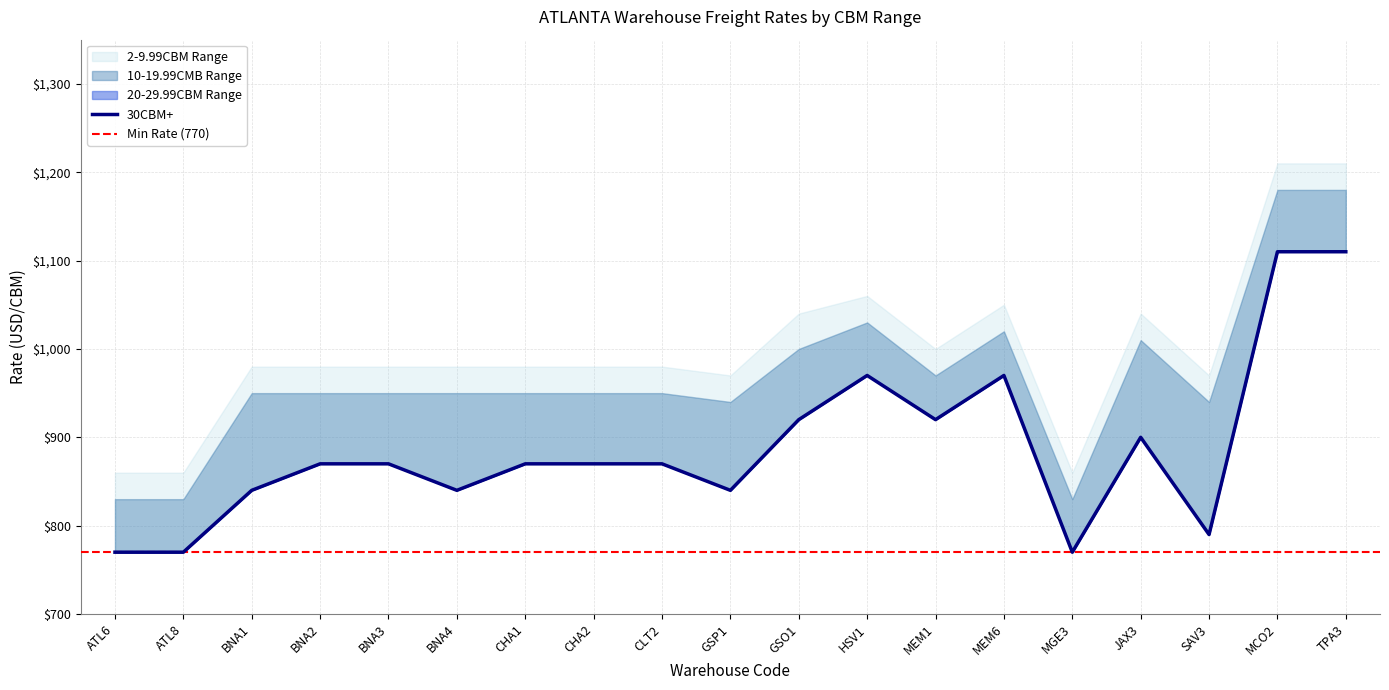

At which label does 30CBM+ reach its peak?

MCO2